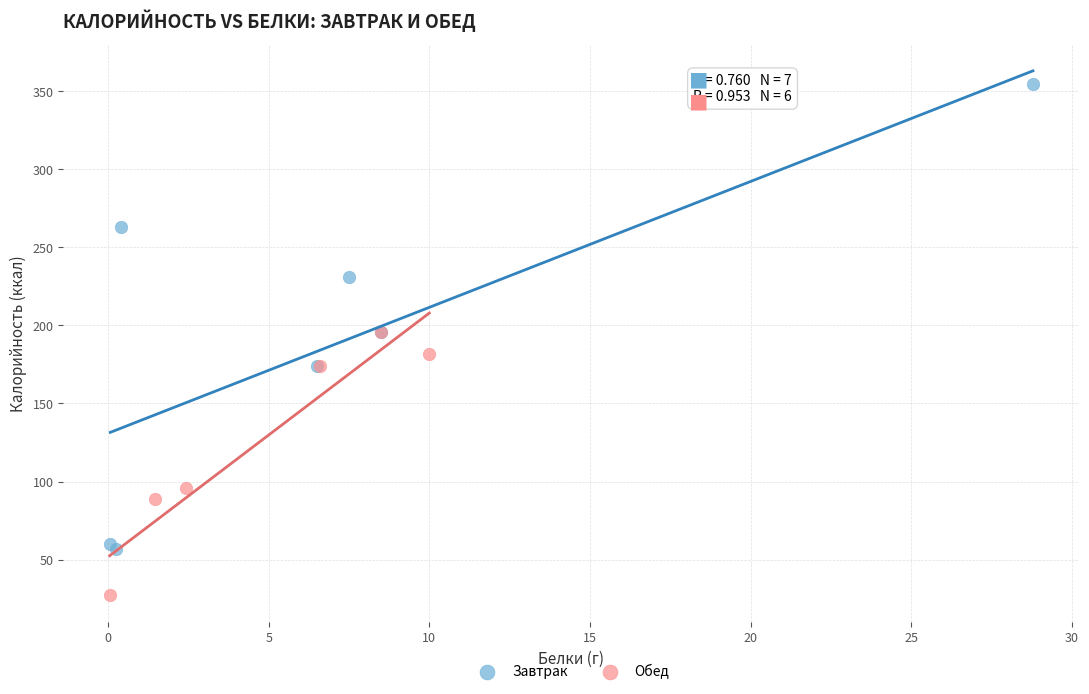

What are all the series names shown in the legend?

Завтрак, Обед